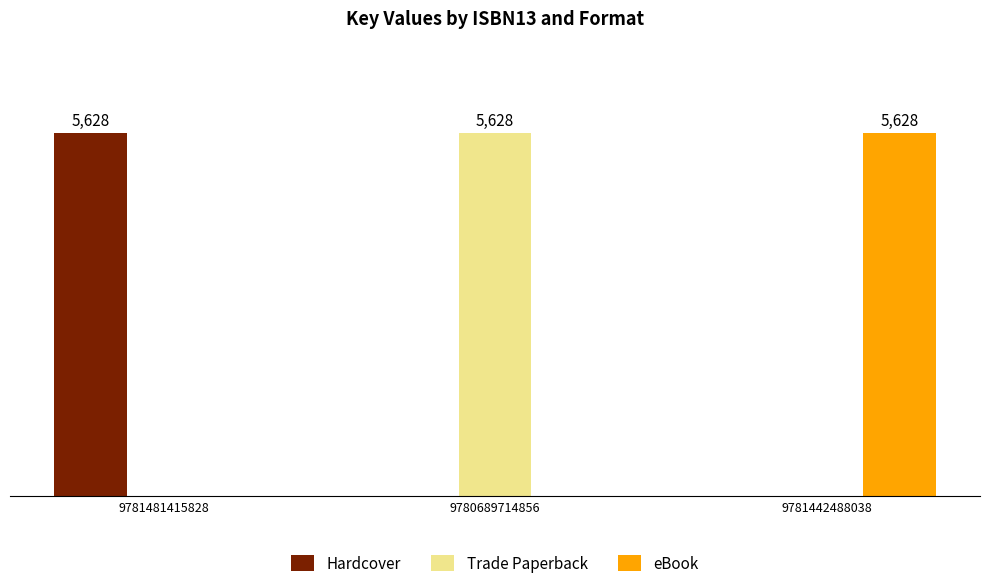

At how many categories does at least one series exceed 5374?

3